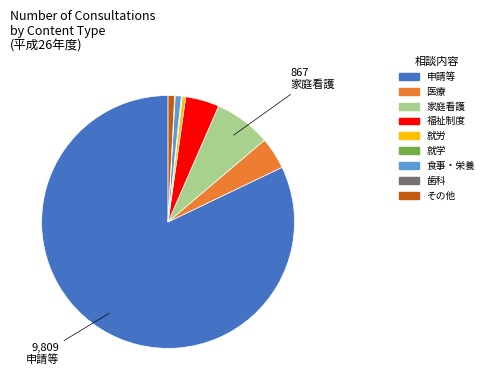

Do 福祉制度 and 就労 together represent more than half of the pie?

No